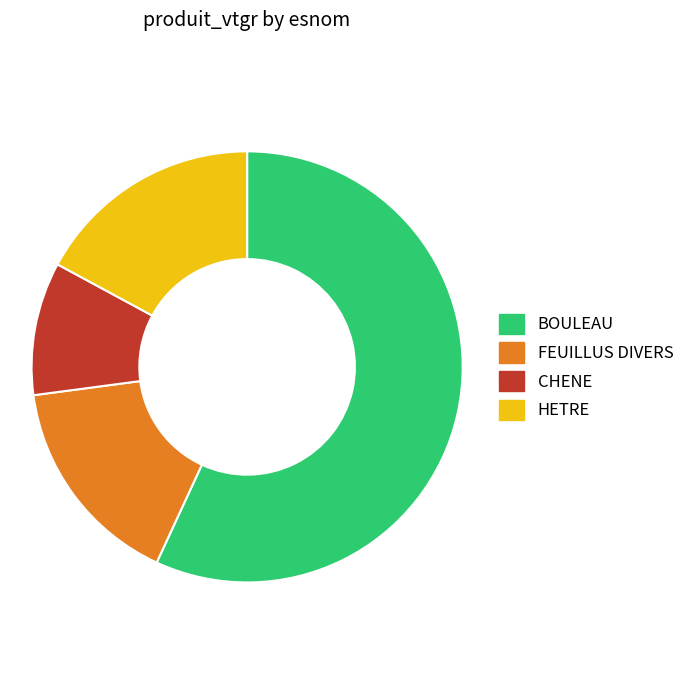

Which slice is the smallest?

CHENE